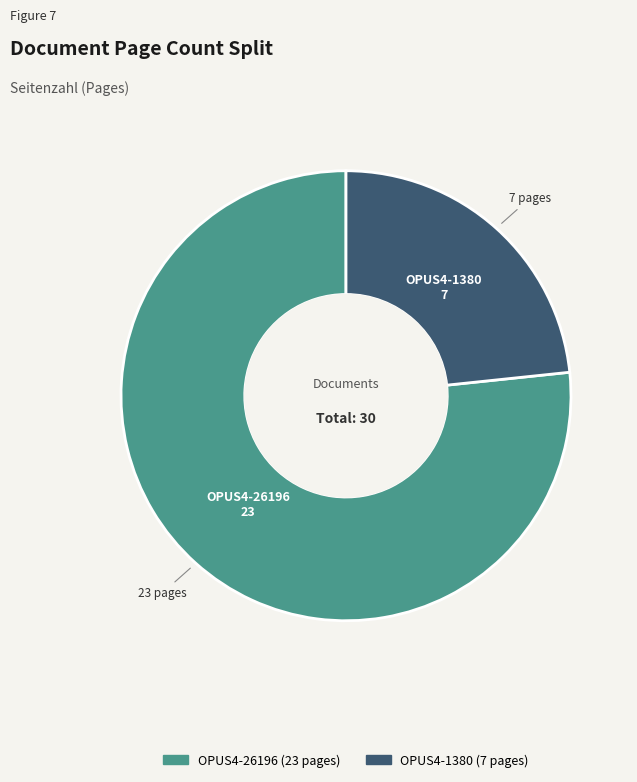

True or false: OPUS4-26196 accounts for 87% of the total.

False